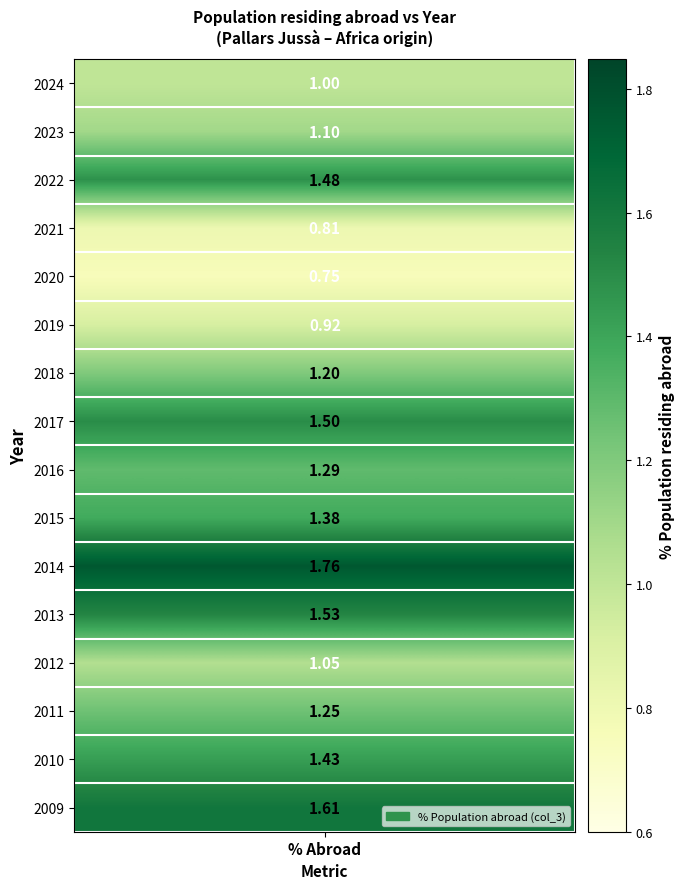

Rank the categories by value from highest to lowest.

2014, 2009, 2013, 2017, 2022, 2010, 2015, 2016, 2011, 2018, 2023, 2012, 2024, 2019, 2021, 2020